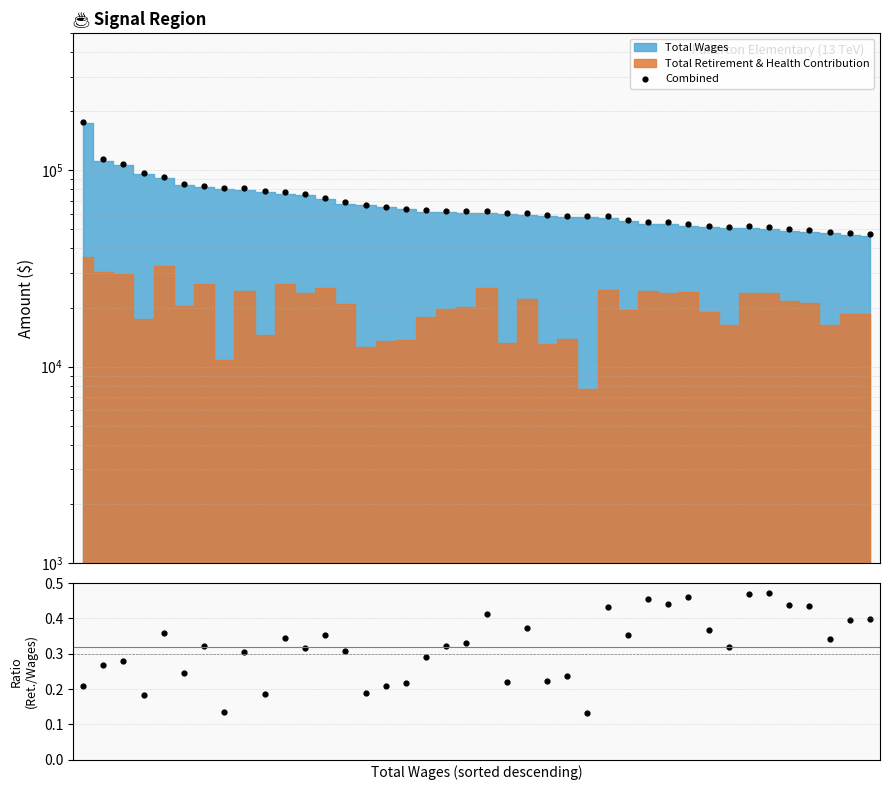

Which series contains the lowest Y value?

Retirement/Wages